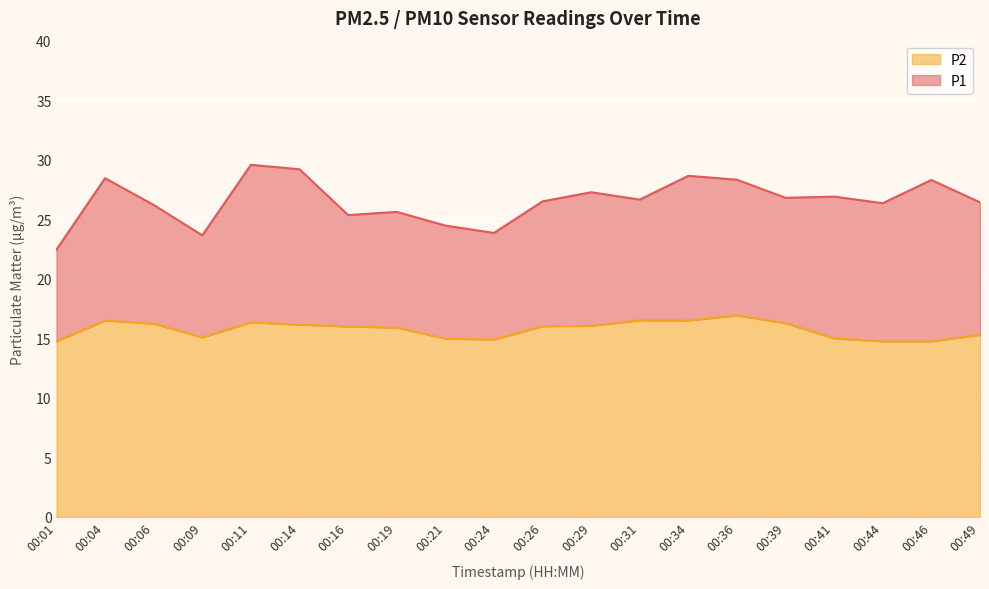

Where is the first local minimum for P2?

00:09